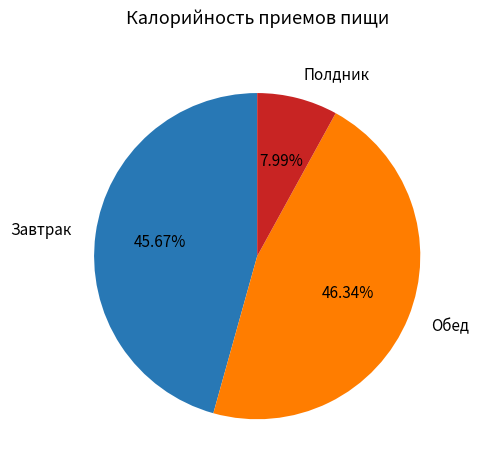

Combined, do Обед and Полдник account for over 50%?

Yes